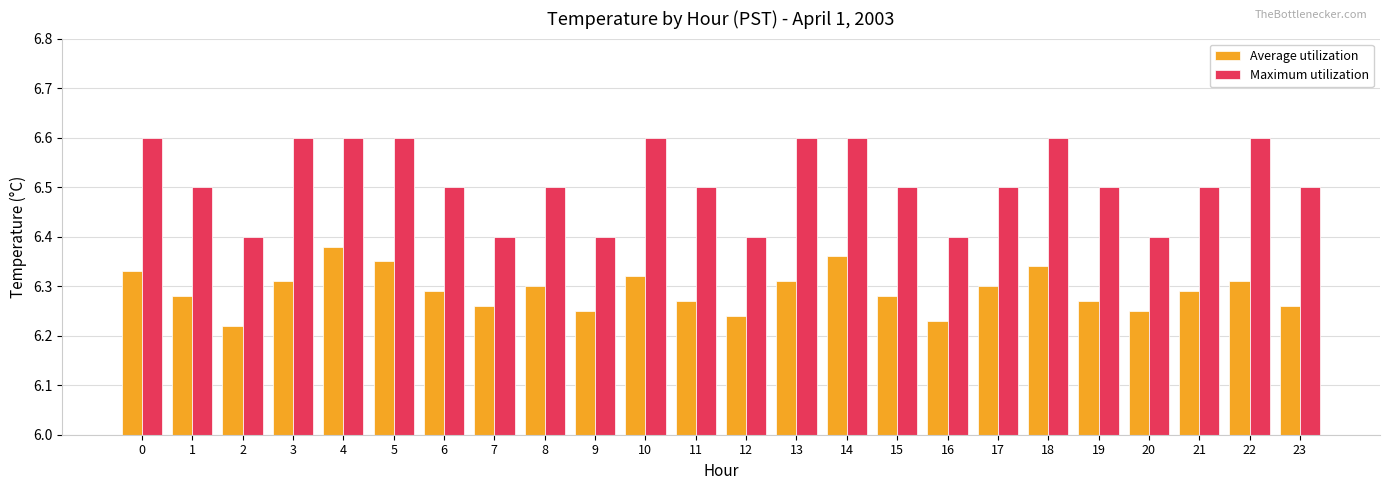

How many Average utilization values are between 6 and 7?

24